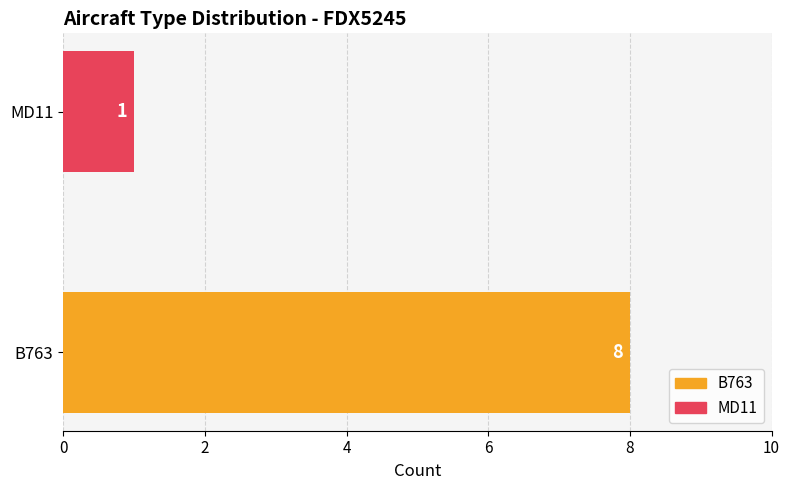

The chart shows a value of 8 at B763. True or false?

True